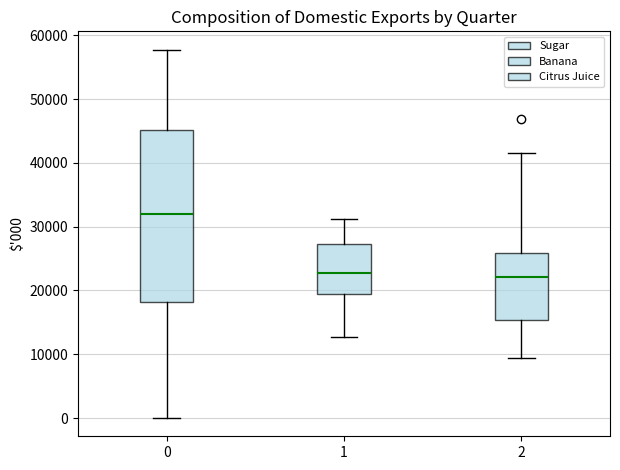

Where is the upper edge of the box at x = 2 on the y-axis? The values are not printed on the chart, so give them approximately, as read against the axis.

26000